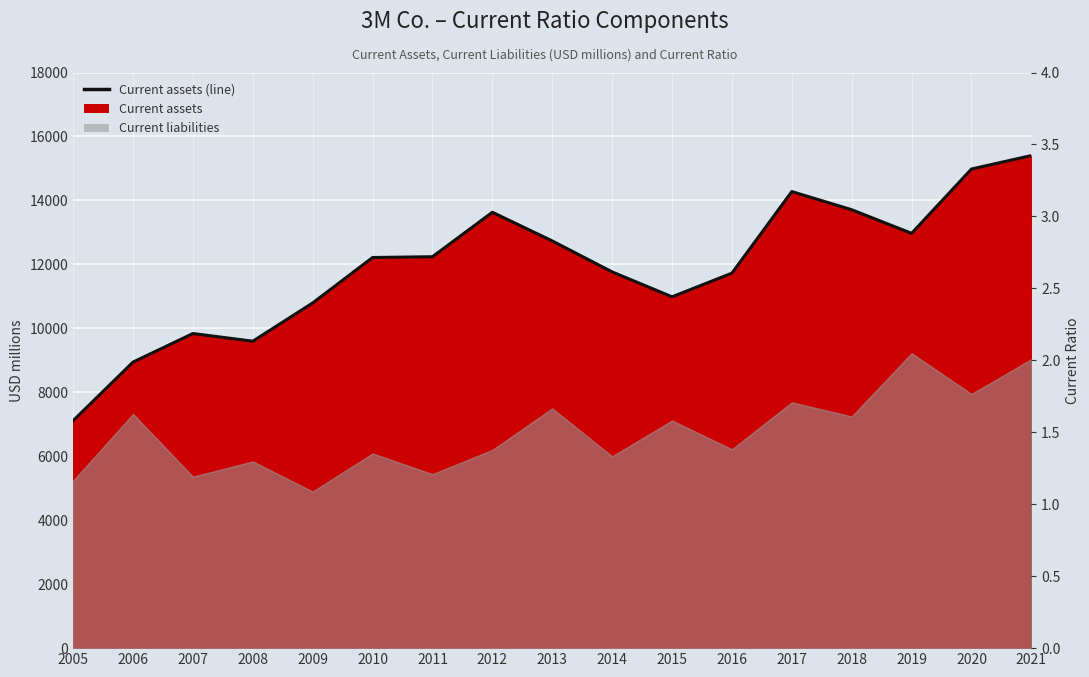

The value of Current ratio at 2005 is 1.4. True or false?

True